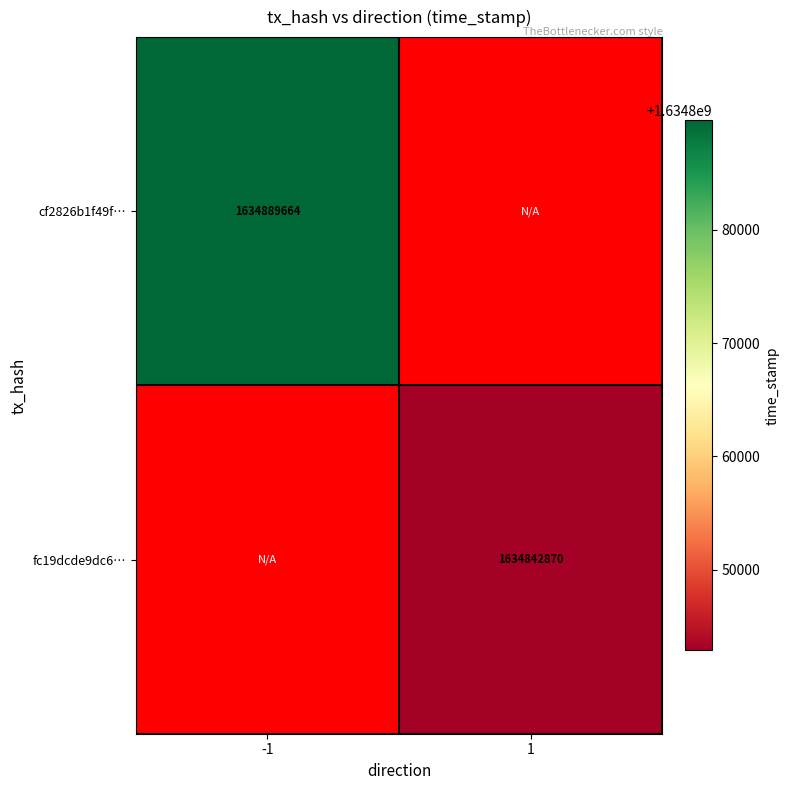

Is it true that fc19dcde9dc6… equals 2806933588 at 1?

False